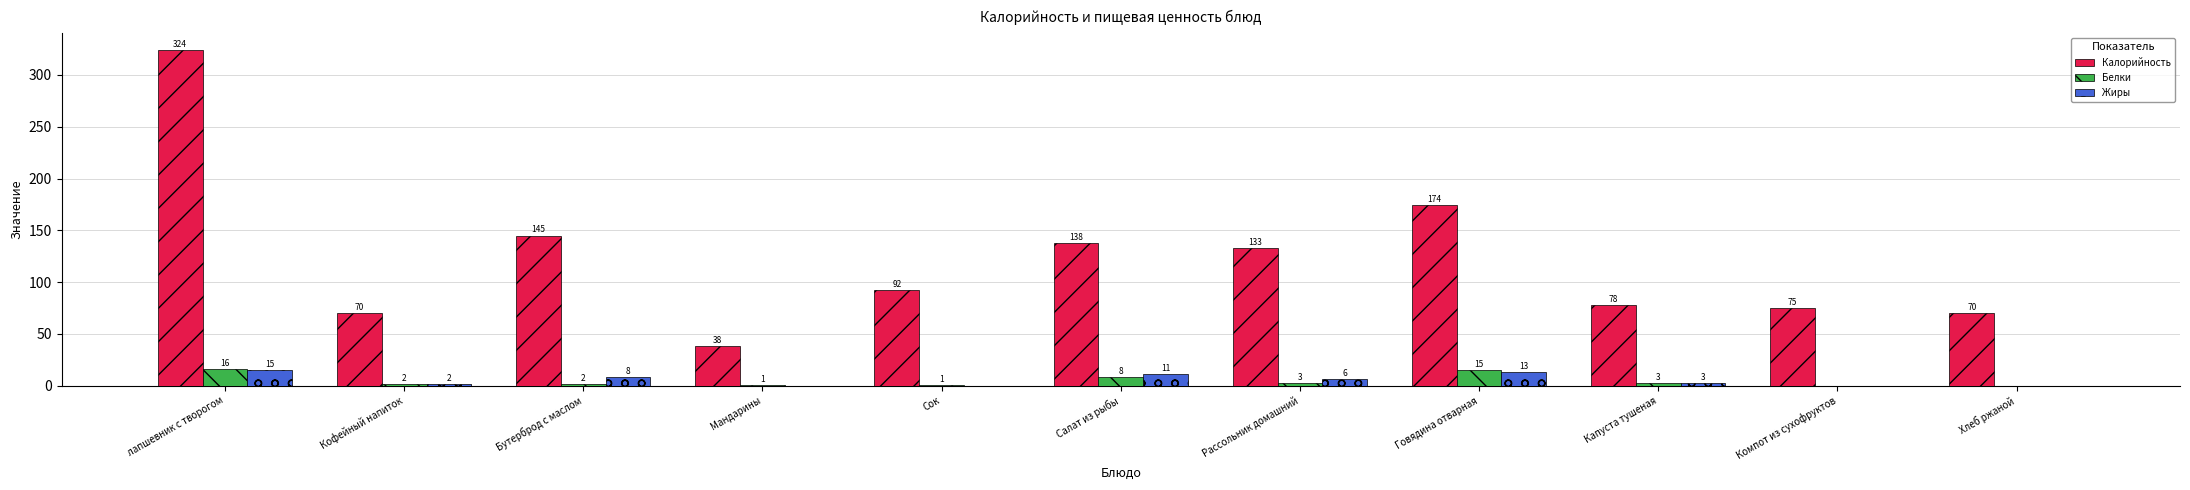

What is the sum of the Калорийность values at Говядина отварная and Бутерброд с маслом?

319